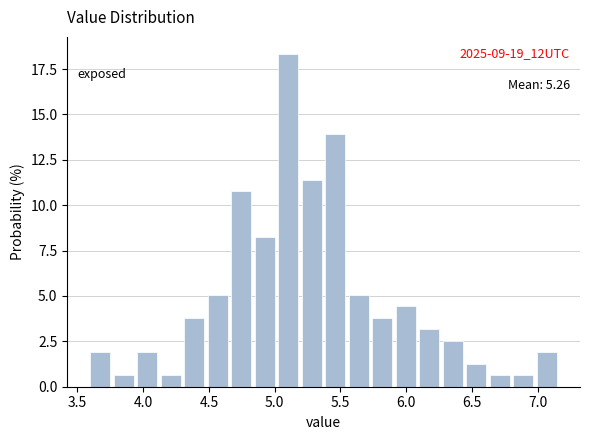

Read against the x-axis, roughly where is the centre of the tallest bar?

5.10